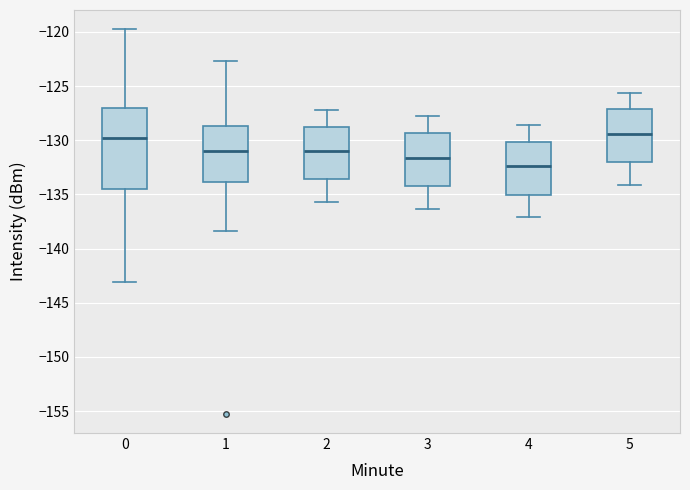

Which box is the tallest, from its lower edge to its upper edge?

0